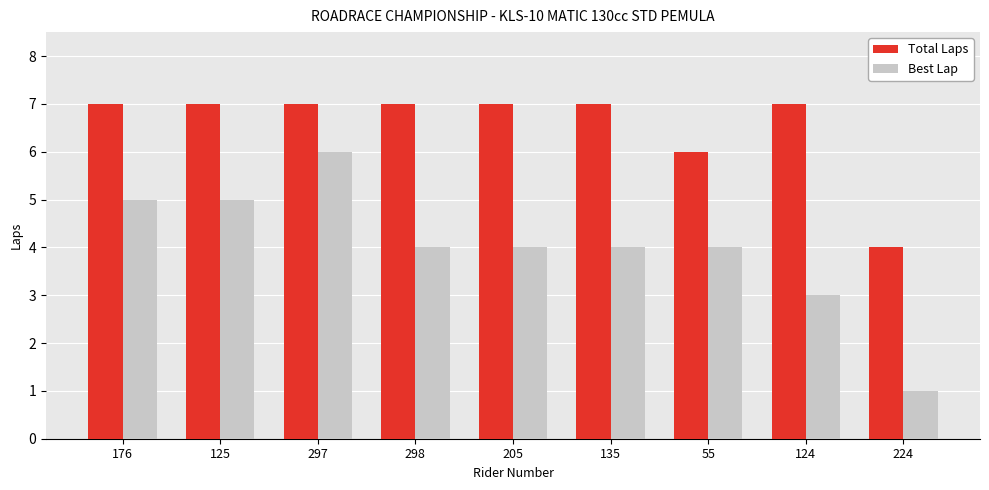

Are the bars horizontal?

No